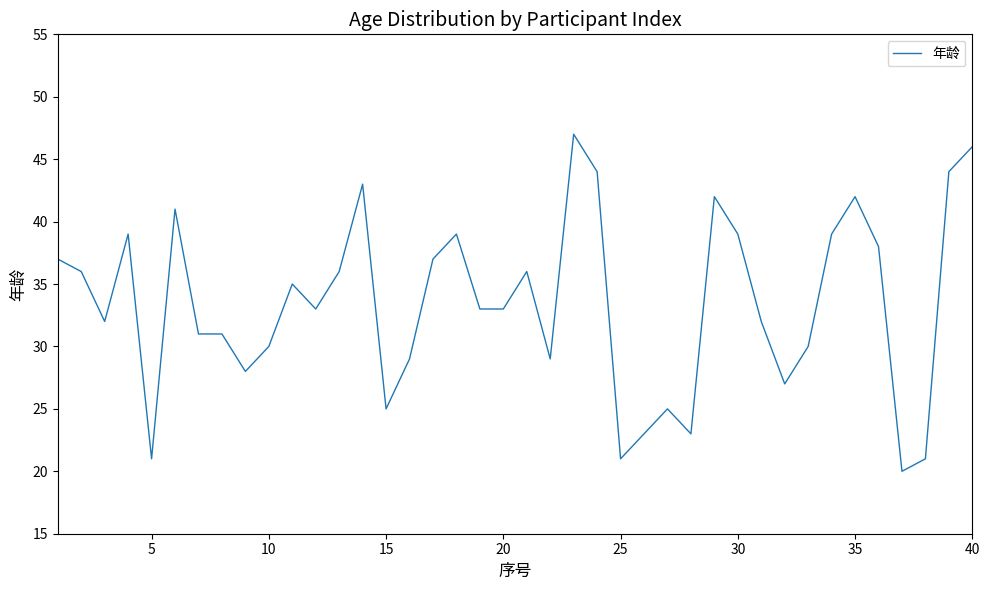

What is the minimum value shown in the chart?

20